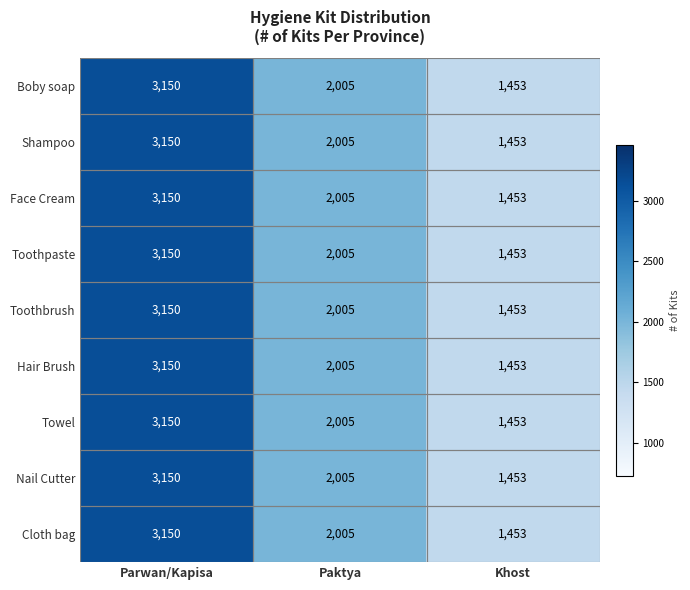

List the labels in order of Toothpaste value, smallest first.

Khost, Paktya, Parwan/Kapisa